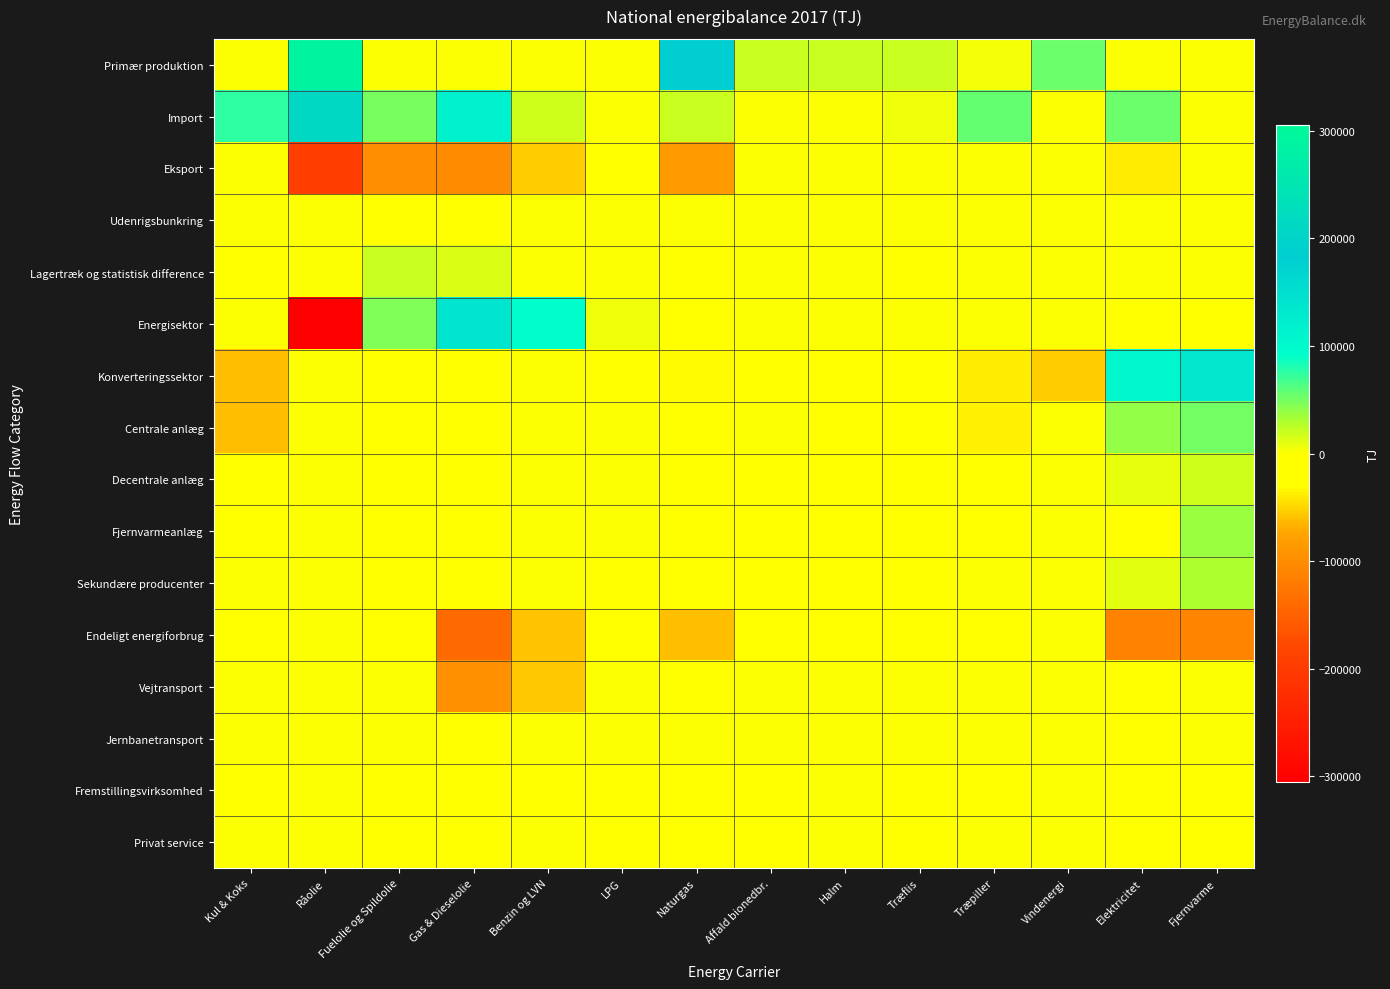

Reading right to left, what are all the values shown in this chart?

Primær produktion: Fjernvarme=0	Elektricitet=0	Vindenergi=53208	Træpiller=2836	Træflis=19448	Halm=20223	Affald bionedbr.=20174	Naturgas=182142	LPG=0	Benzin og LVN=0	Gas & Dieselolie=0	Fuelolie og Spildolie=19	Råolie=289690	Kul & Koks=0
Import: Fjernvarme=124	Elektricitet=54785	Vindenergi=0	Træpiller=55032	Træflis=5485	Halm=0	Affald bionedbr.=2309	Naturgas=19514	LPG=1622	Benzin og LVN=17116	Gas & Dieselolie=116635	Fuelolie og Spildolie=50057	Råolie=210988	Kul & Koks=75682
Eksport: Fjernvarme=0	Elektricitet=-38359	Vindenergi=0	Træpiller=0	Træflis=0	Halm=0	Affald bionedbr.=0	Naturgas=-84036	LPG=-3906	Benzin og LVN=-53546	Gas & Dieselolie=-100530	Fuelolie og Spildolie=-99461	Råolie=-195652	Kul & Koks=0
Udenrigsbunkring: Fjernvarme=0	Elektricitet=0	Vindenergi=0	Træpiller=0	Træflis=0	Halm=0	Affald bionedbr.=0	Naturgas=0	LPG=0	Benzin og LVN=0	Gas & Dieselolie=-16638	Fuelolie og Spildolie=-5751	Råolie=0	Kul & Koks=0
Lagertræk og statistisk difference: Fjernvarme=0	Elektricitet=0	Vindenergi=0	Træpiller=0	Træflis=-6	Halm=0	Affald bionedbr.=0	Naturgas=-1499	LPG=150	Benzin og LVN=1137	Gas & Dieselolie=12823	Fuelolie og Spildolie=21468	Råolie=537	Kul & Koks=-9554
Energisektor: Fjernvarme=-310	Elektricitet=-3381	Vindenergi=0	Træpiller=0	Træflis=0	Halm=0	Affald bionedbr.=0	Naturgas=-22769	LPG=4854	Benzin og LVN=91231	Gas & Dieselolie=140708	Fuelolie og Spildolie=47168	Råolie=-305562	Kul & Koks=0
Konverteringssektor: Fjernvarme=134933	Elektricitet=105607	Vindenergi=-53208	Træpiller=-39852	Træflis=-23323	Halm=-15266	Affald bionedbr.=-20644	Naturgas=-31878	LPG=-19	Benzin og LVN=0	Gas & Dieselolie=-944	Fuelolie og Spildolie=-1403	Råolie=0	Kul & Koks=-60633
Centrale anlæg: Fjernvarme=51187	Elektricitet=39931	Vindenergi=0	Træpiller=-37051	Træflis=-7236	Halm=-4702	Affald bionedbr.=0	Naturgas=-6608	LPG=0	Benzin og LVN=0	Gas & Dieselolie=-178	Fuelolie og Spildolie=-967	Råolie=0	Kul & Koks=-60121
Decentrale anlæg: Fjernvarme=18298	Elektricitet=8287	Vindenergi=0	Træpiller=-524	Træflis=-4950	Halm=-4478	Affald bionedbr.=-3170	Naturgas=-9190	LPG=0	Benzin og LVN=0	Gas & Dieselolie=-12	Fuelolie og Spildolie=-1	Råolie=0	Kul & Koks=-402
Fjernvarmeanlæg: Fjernvarme=36916	Elektricitet=-1032	Vindenergi=0	Træpiller=-2277	Træflis=-10607	Halm=-6053	Affald bionedbr.=-282	Naturgas=-12816	LPG=0	Benzin og LVN=0	Gas & Dieselolie=-421	Fuelolie og Spildolie=-144	Råolie=0	Kul & Koks=-110
Sekundære producenter: Fjernvarme=29184	Elektricitet=10133	Vindenergi=0	Træpiller=0	Træflis=-530	Halm=-33	Affald bionedbr.=-17192	Naturgas=-2796	LPG=-19	Benzin og LVN=0	Gas & Dieselolie=-271	Fuelolie og Spildolie=-291	Råolie=0	Kul & Koks=0
Endeligt energiforbrug: Fjernvarme=-107735	Elektricitet=-111950	Vindenergi=0	Træpiller=-18016	Træflis=-1604	Halm=-4957	Affald bionedbr.=-1839	Naturgas=-61367	LPG=-2701	Benzin og LVN=-57581	Gas & Dieselolie=-139858	Fuelolie og Spildolie=-12096	Råolie=0	Kul & Koks=-5495
Vejtransport: Fjernvarme=0	Elektricitet=-115	Vindenergi=0	Træpiller=0	Træflis=0	Halm=0	Affald bionedbr.=0	Naturgas=-253	LPG=0	Benzin og LVN=-56581	Gas & Dieselolie=-96347	Fuelolie og Spildolie=0	Råolie=0	Kul & Koks=0
Jernbanetransport: Fjernvarme=0	Elektricitet=-1465	Vindenergi=0	Træpiller=0	Træflis=0	Halm=0	Affald bionedbr.=0	Naturgas=0	LPG=0	Benzin og LVN=0	Gas & Dieselolie=-3297	Fuelolie og Spildolie=0	Råolie=0	Kul & Koks=0
Fremstillingsvirksomhed: Fjernvarme=-3389	Elektricitet=-29685	Vindenergi=0	Træpiller=-1694	Træflis=-1333	Halm=0	Affald bionedbr.=-1495	Naturgas=-26815	LPG=-1027	Benzin og LVN=-17	Gas & Dieselolie=-2000	Fuelolie og Spildolie=-1963	Råolie=0	Kul & Koks=-5049
Privat service: Fjernvarme=-14306	Elektricitet=-17577	Vindenergi=0	Træpiller=0	Træflis=-10	Halm=0	Affald bionedbr.=-344	Naturgas=-3421	LPG=-158	Benzin og LVN=0	Gas & Dieselolie=-466	Fuelolie og Spildolie=-13	Råolie=0	Kul & Koks=0